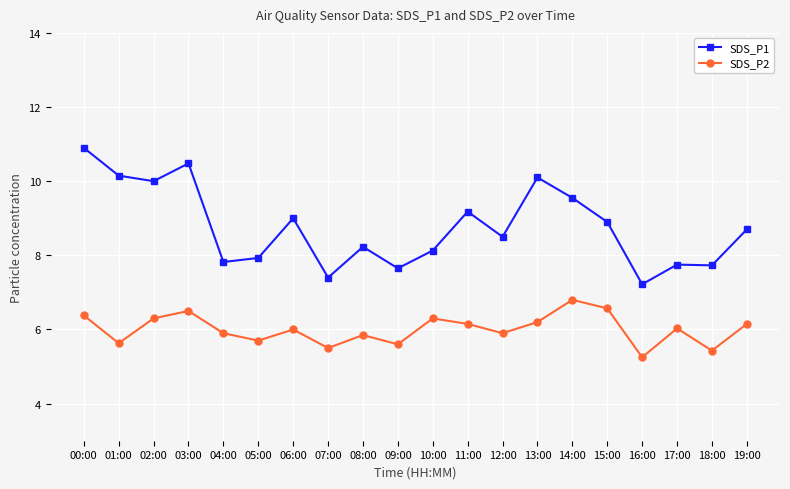

Which label corresponds to the smallest value in the chart?

16:00